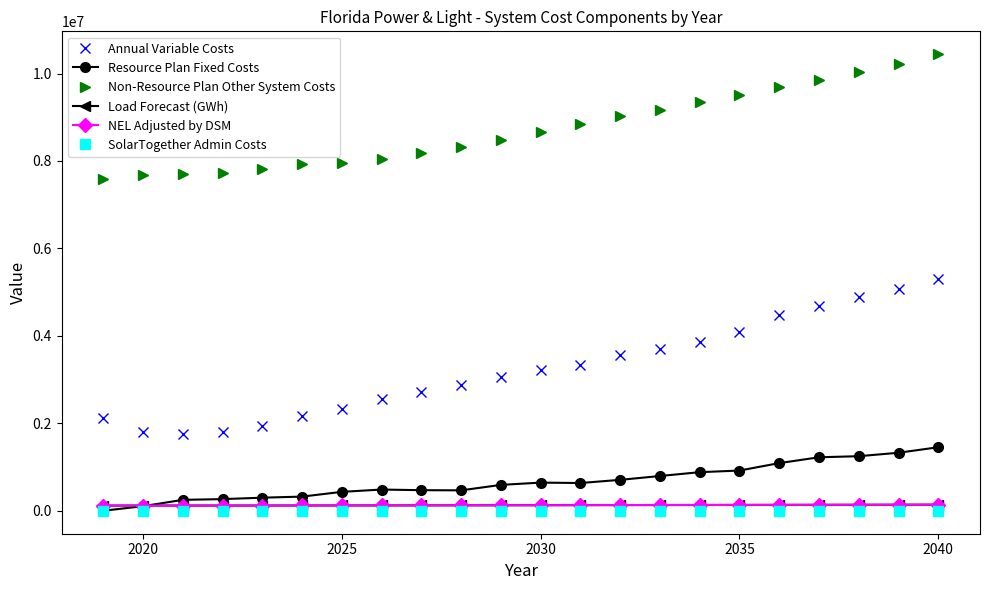

Which series has the largest total across all categories?

Non-Resource Plan Other System Costs